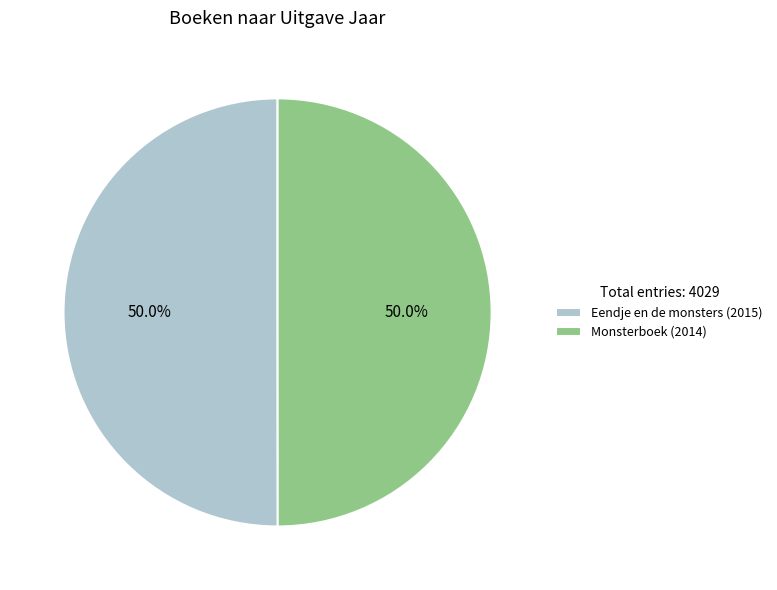

How many segments does this pie chart have?

2